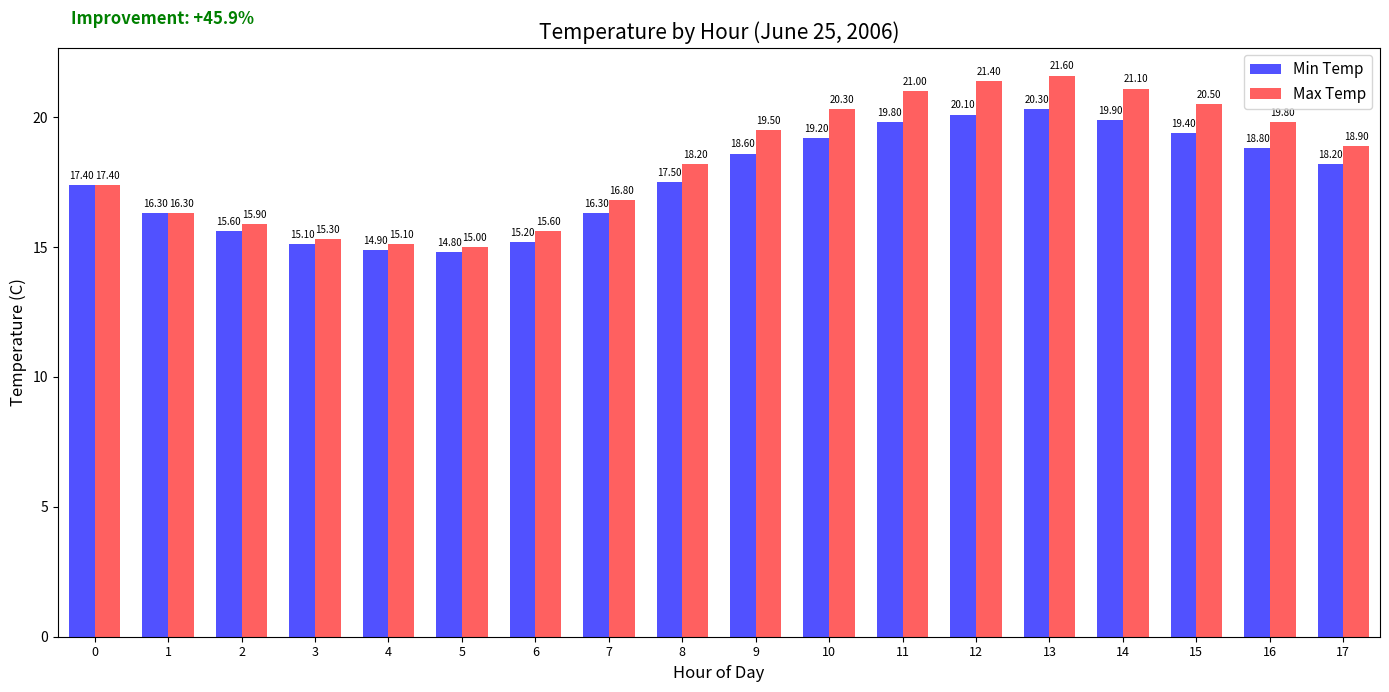

How many data points in Max Temp are less than 18?

8